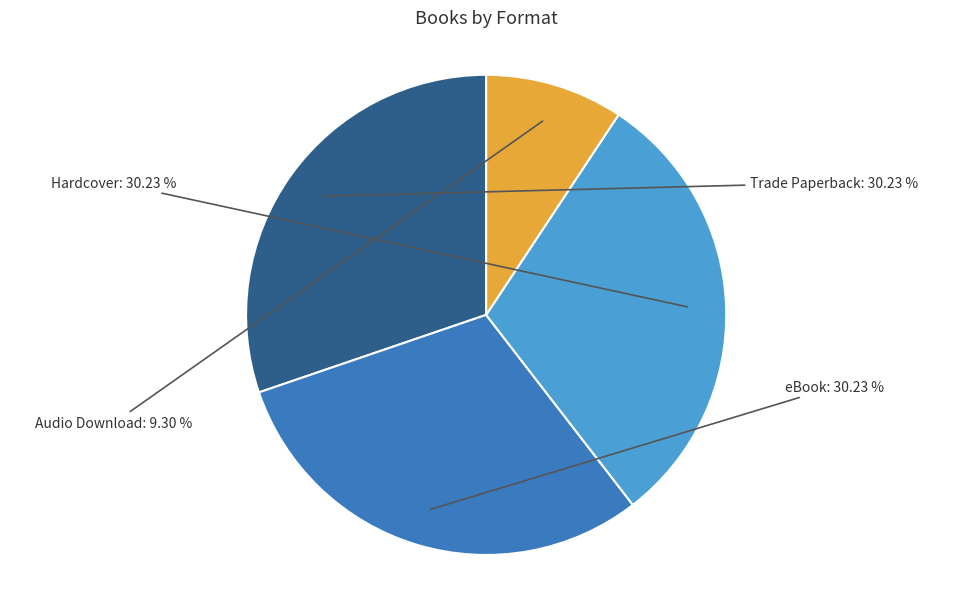

What percentage is the Audio Download slice, to the nearest percent?

9%